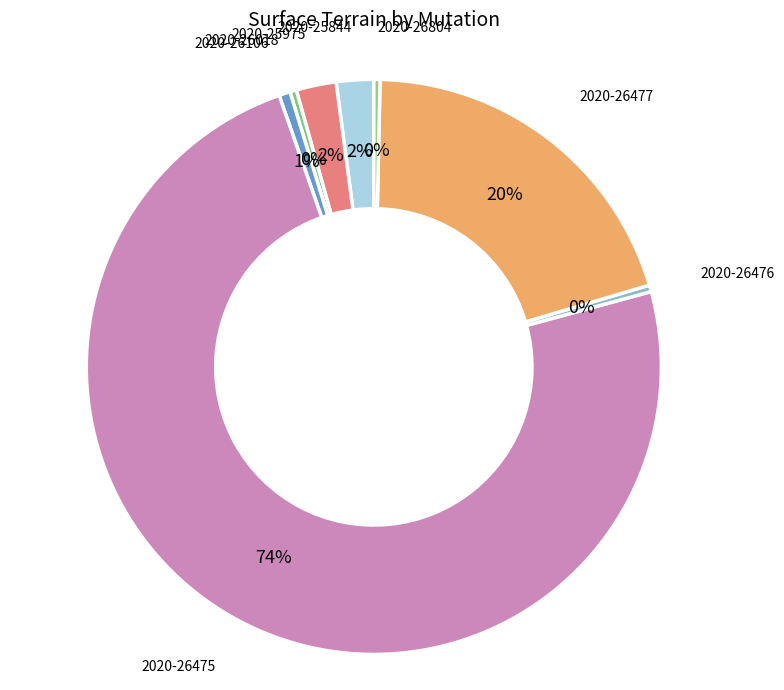

Does 2020-26475 represent more than half of the total?

Yes